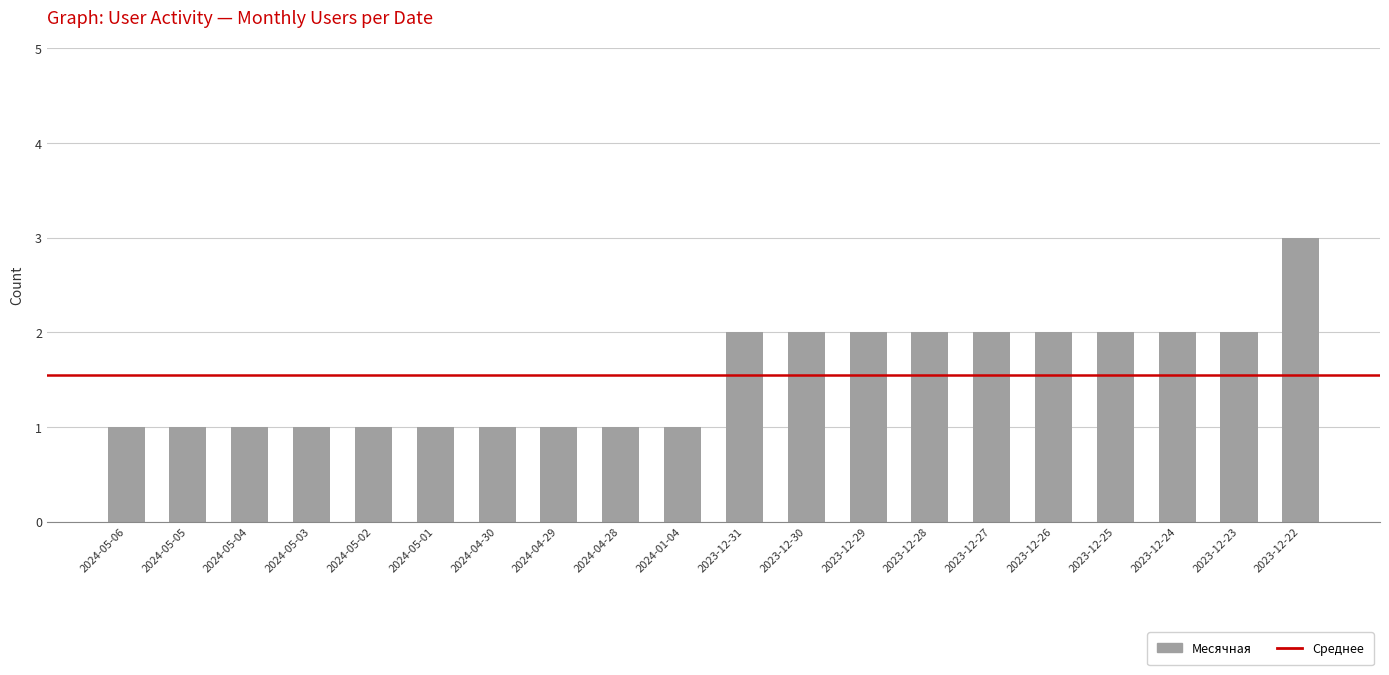

The chart shows a value of 3 at 2023-12-28. True or false?

False